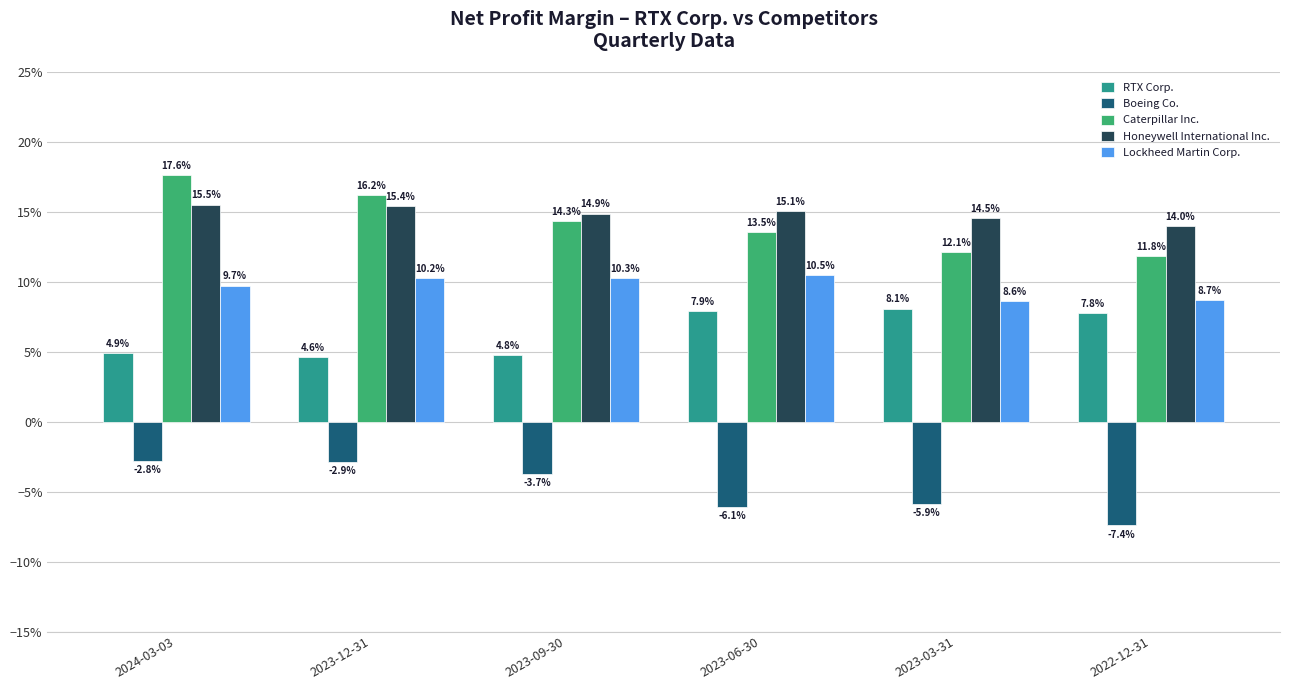

At which category is the sum across all series the highest?

2024-03-03